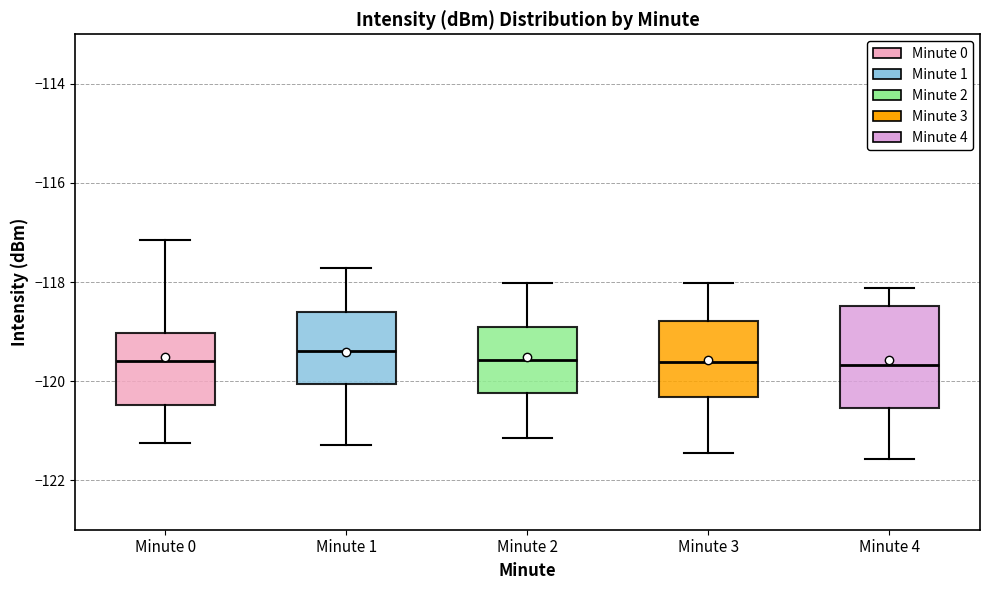

Reading left to right, transcribe this box plot: for each box, give where its median line is, the range the box spans, and where its two whiskers end, as read against the y-axis. The values are not printed on the chart, so give them approximately, as read against the axis.

Minute 0: median -119.6, box -120.4 to -119.0, whiskers -121.2 to -117.2
Minute 1: median -119.4, box -120.0 to -118.6, whiskers -121.2 to -117.8
Minute 2: median -119.6, box -120.2 to -119.0, whiskers -121.2 to -118.0
Minute 3: median -119.6, box -120.4 to -118.8, whiskers -121.4 to -118.0
Minute 4: median -119.6, box -120.6 to -118.4, whiskers -121.6 to -118.2